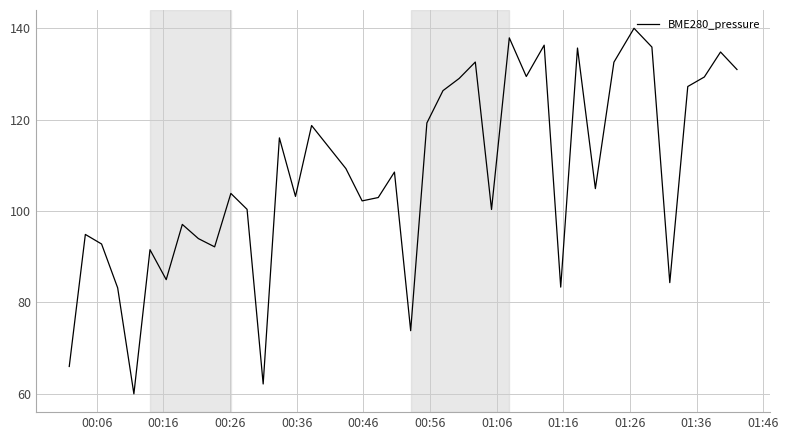

What is the maximum value shown in the chart?

140.0